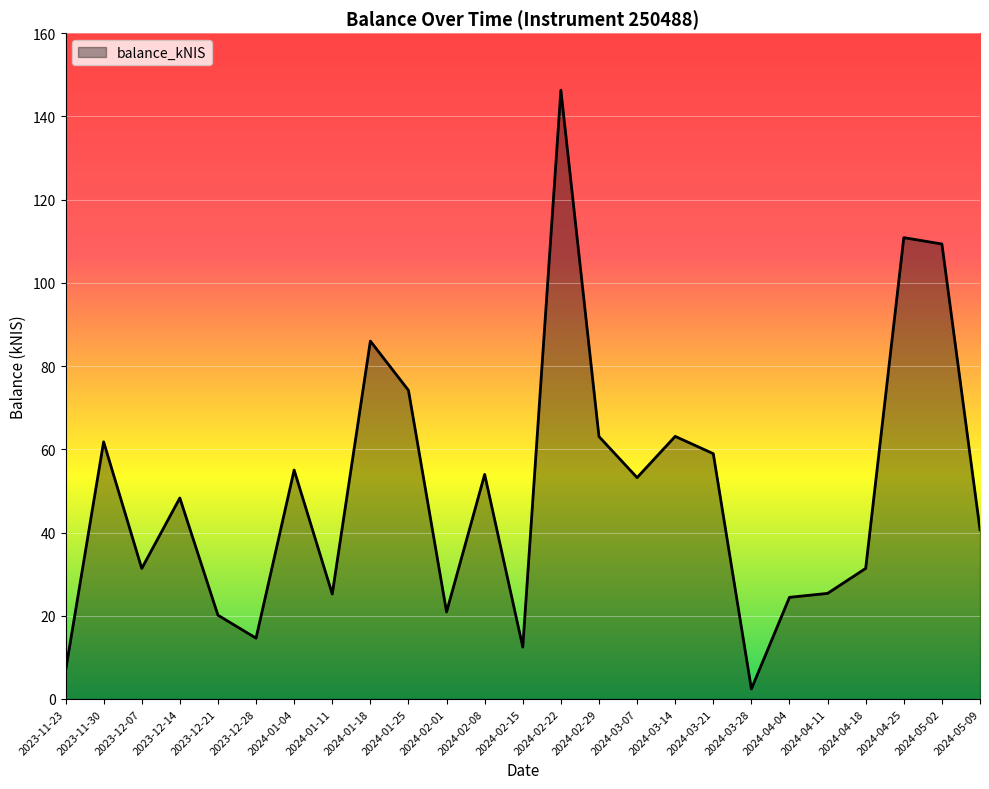

Does the chart display data point markers on the line(s)?

No